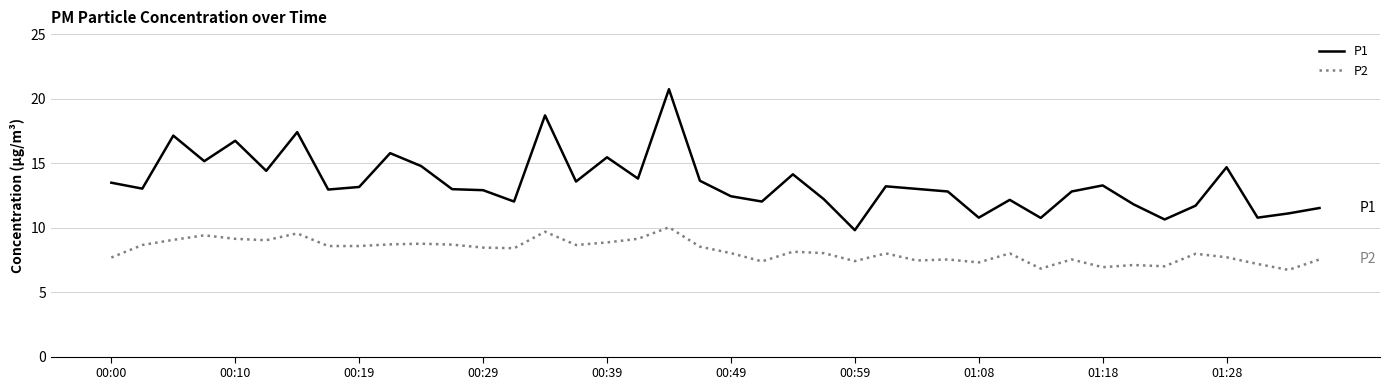

Which series has the largest total across all categories?

P1